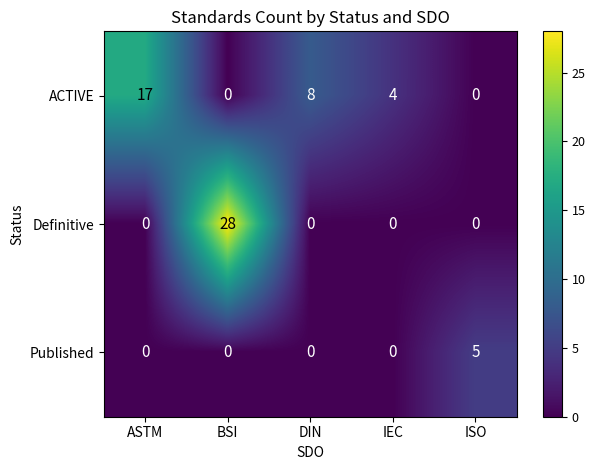

What is the difference between the maximum and minimum values in the ACTIVE series?

17